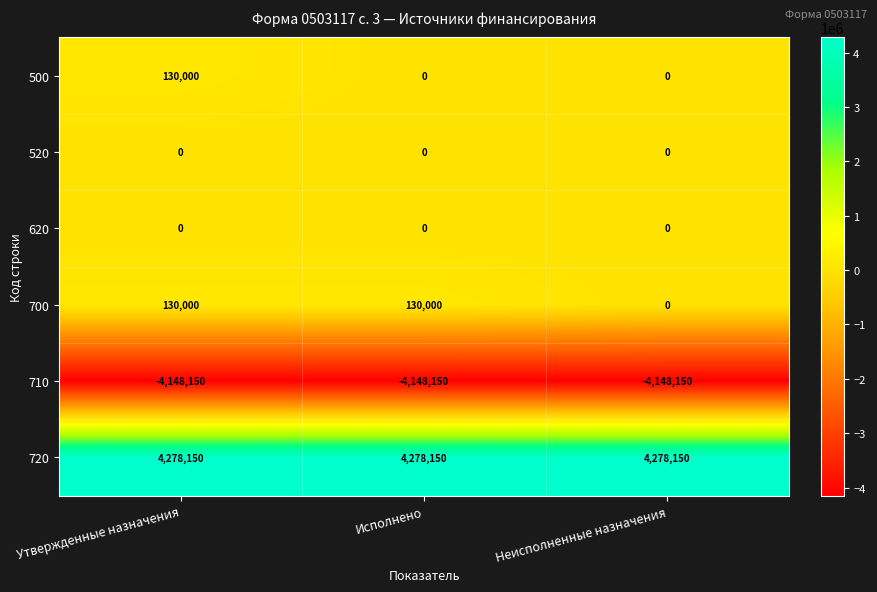

The value of 500 at Утвержденные назначения is 229137. True or false?

False